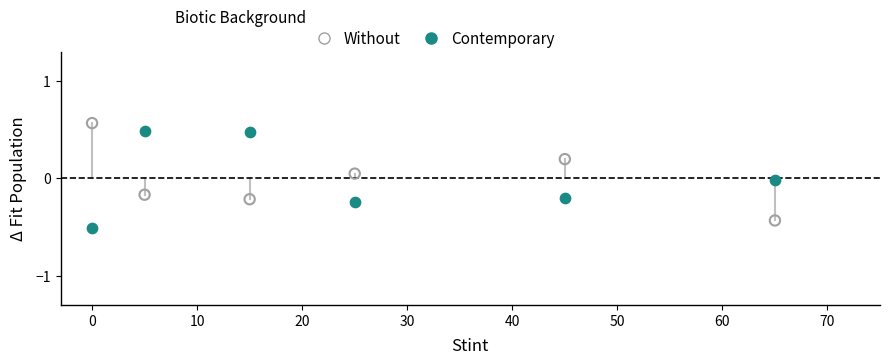

What is the X range (max minus min) for the scatter plot?

65.0